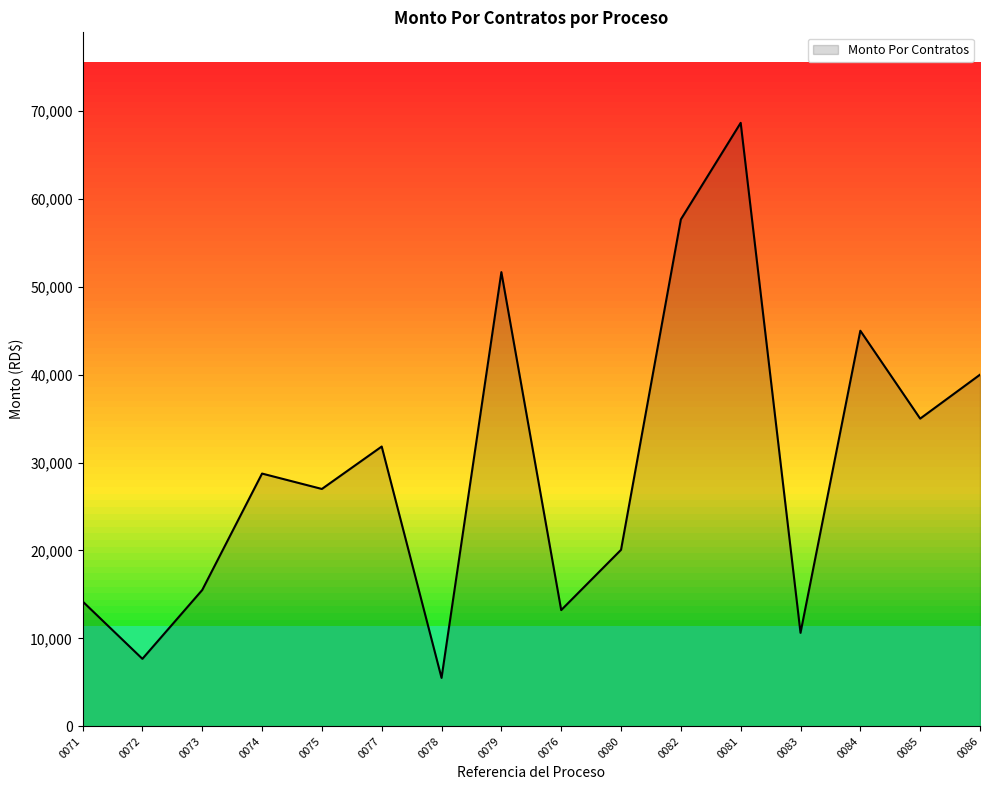

How many lines are shown in the chart?

1